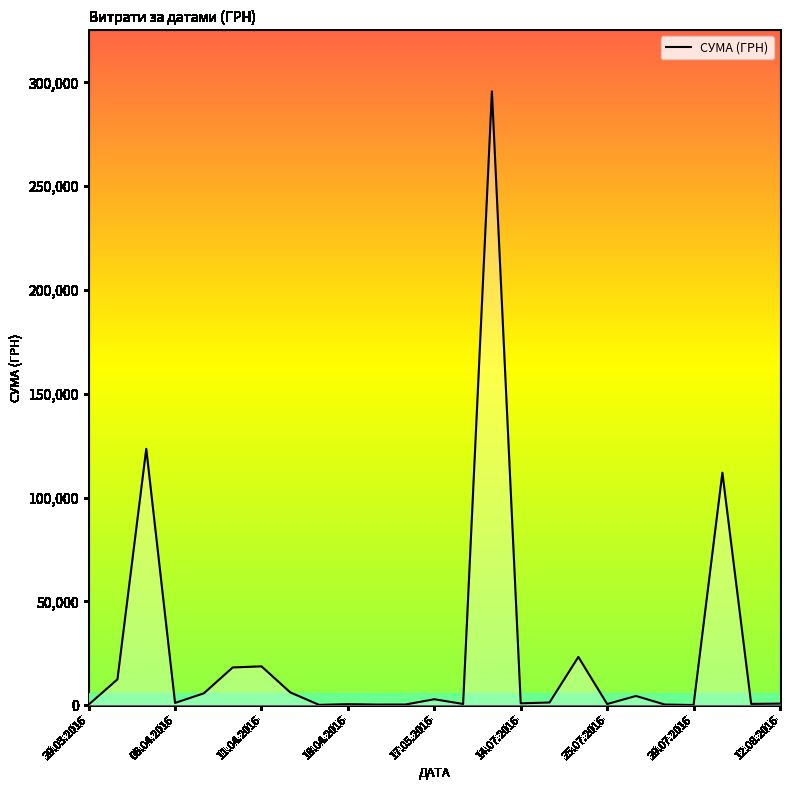

What is the greatest value displayed?

295638.6